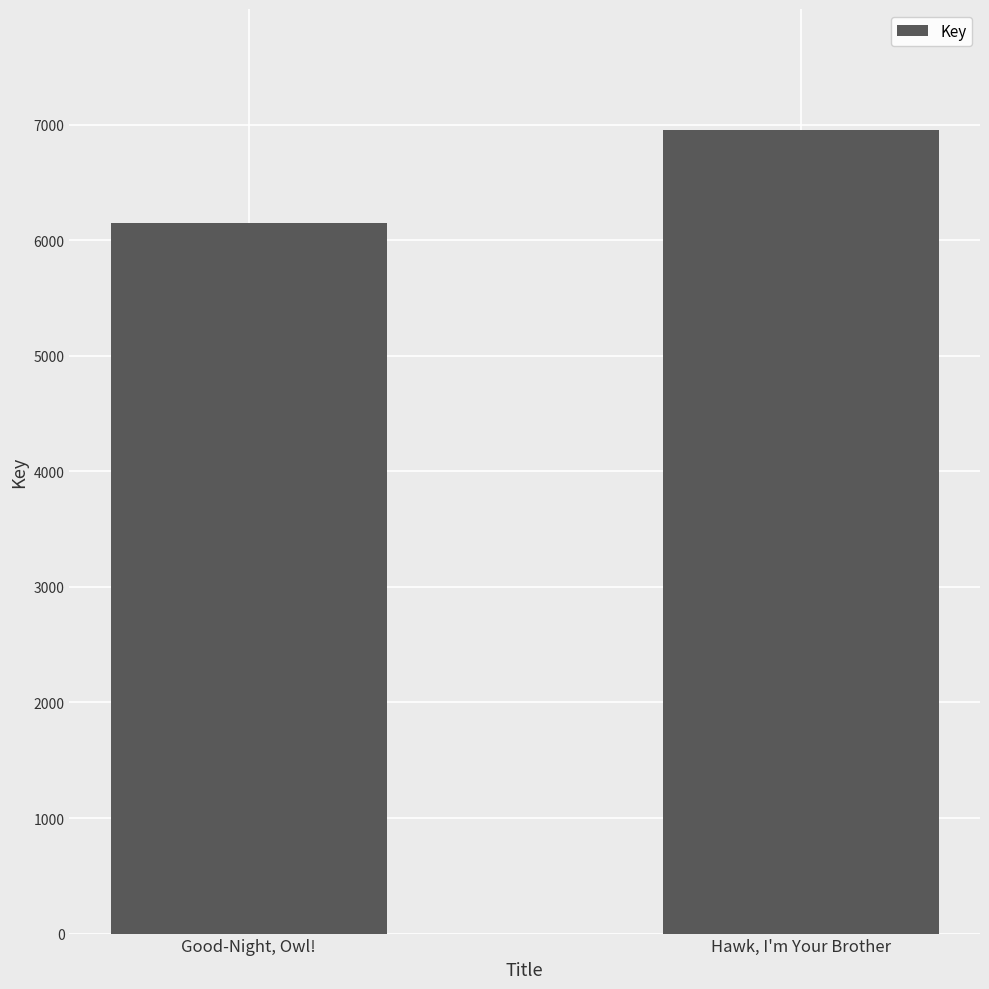

What is the value of the 1st bar from the left?

6150